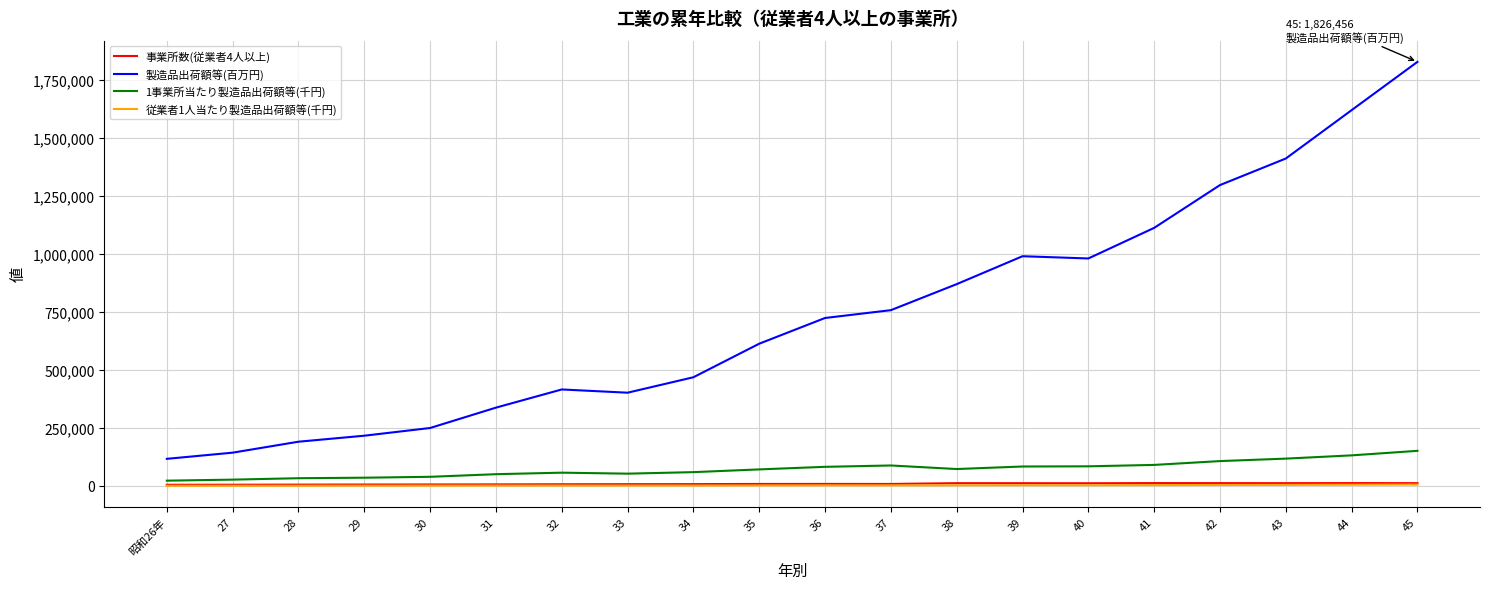

At which category is the sum across all series the highest?

45